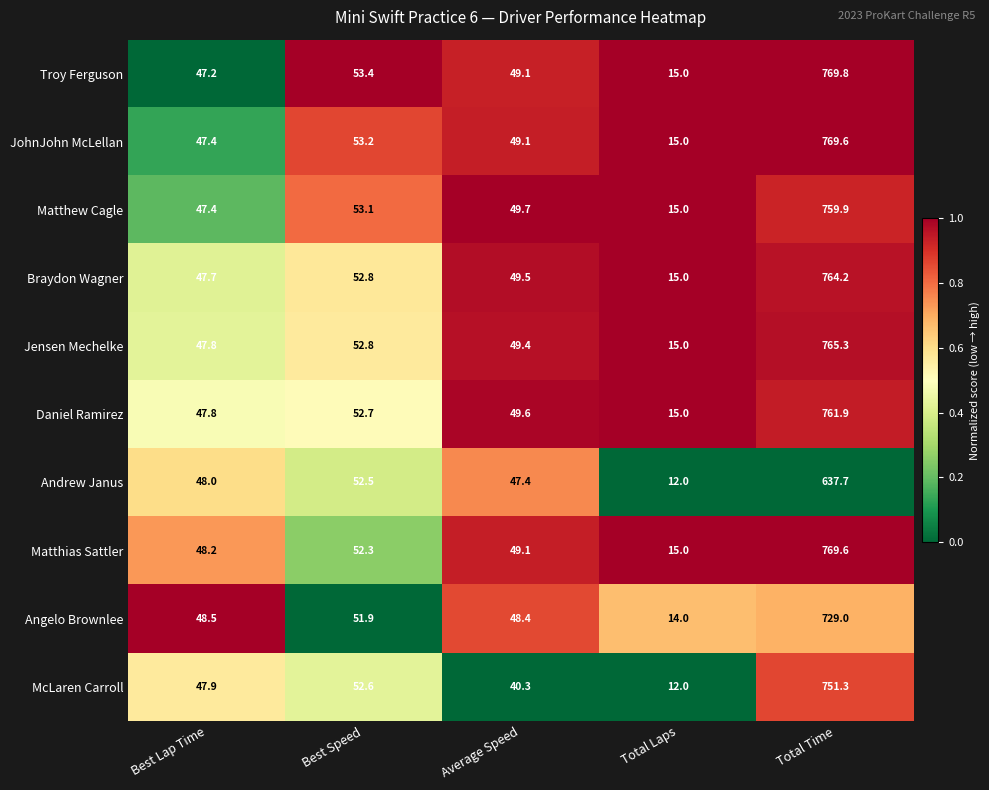

What is the total value across all series at Total Time?

7478.3